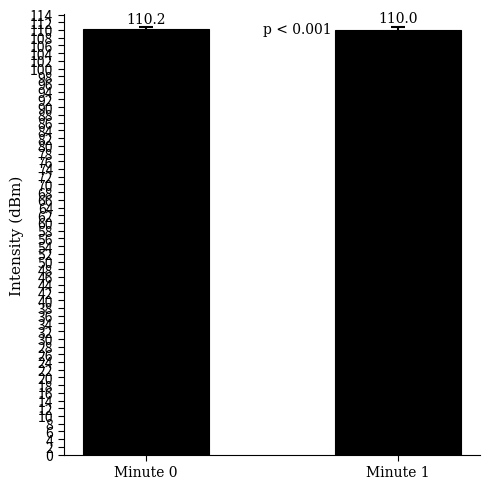

The chart shows a value of 195.4 at Minute 0. True or false?

False